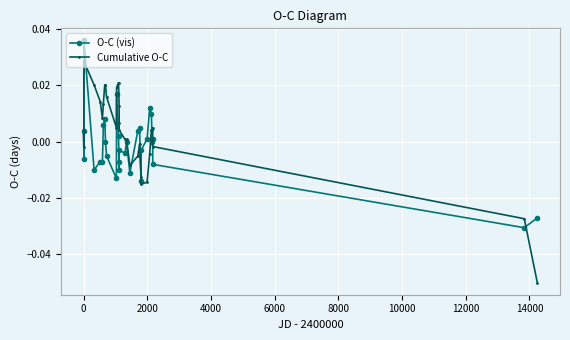

Reading right to left, list all the values displayed in this chart.

O-C (vis): -0.0	-0.0	-0.0	0.0	0.0	0.0	0.0	0.0	-0.0	-0.0	0.0	0.0	-0.0	0.0	-0.0	-0.0	-0.0	-0.0	0.0	0.0	-0.0	-0.0	-0.0	0.0	0.0	-0.0	-0.0	-0.0	0.0	-0.0	0.0
Cumulative O-C: -0.1	-0.0	-0.0	0.0	0.0	0.0	-0.0	-0.0	-0.0	-0.0	-0.0	-0.0	-0.0	0.0	0.0	0.0	0.0	0.0	0.0	0.0	0.0	0.0	0.0	0.0	0.0	0.0	0.0	0.0	0.0	-0.0	0.0